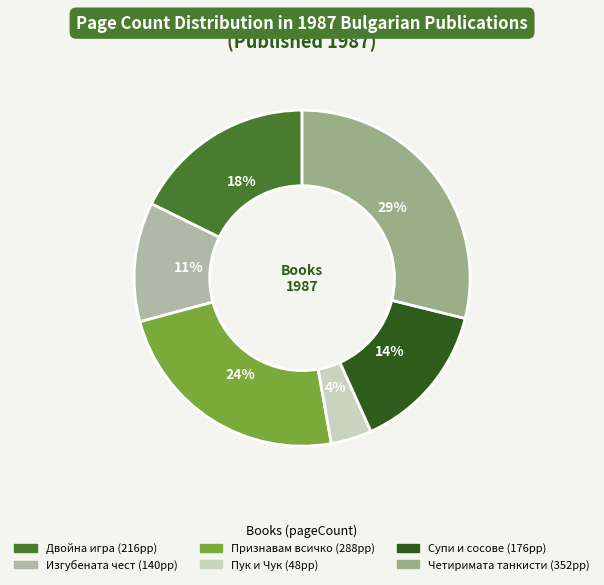

To the nearest percent, what is the average slice percentage?

17%